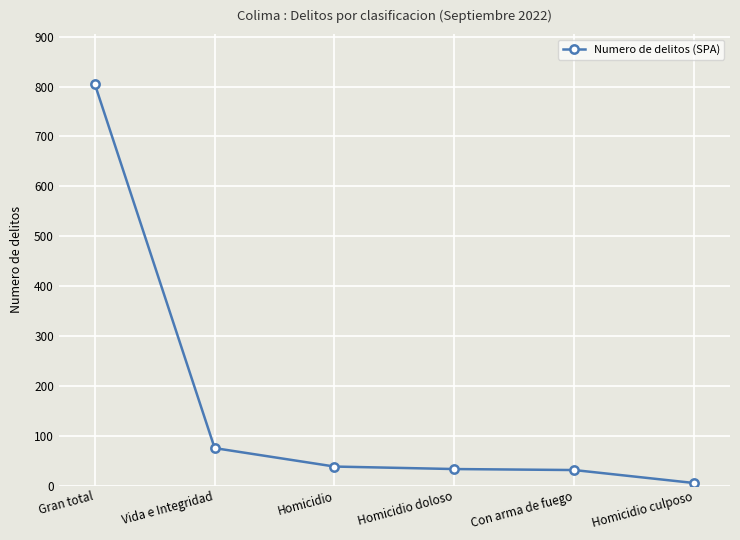

Approximately how many times larger is the value at Con arma de fuego compared to Homicidio doloso?

0.9